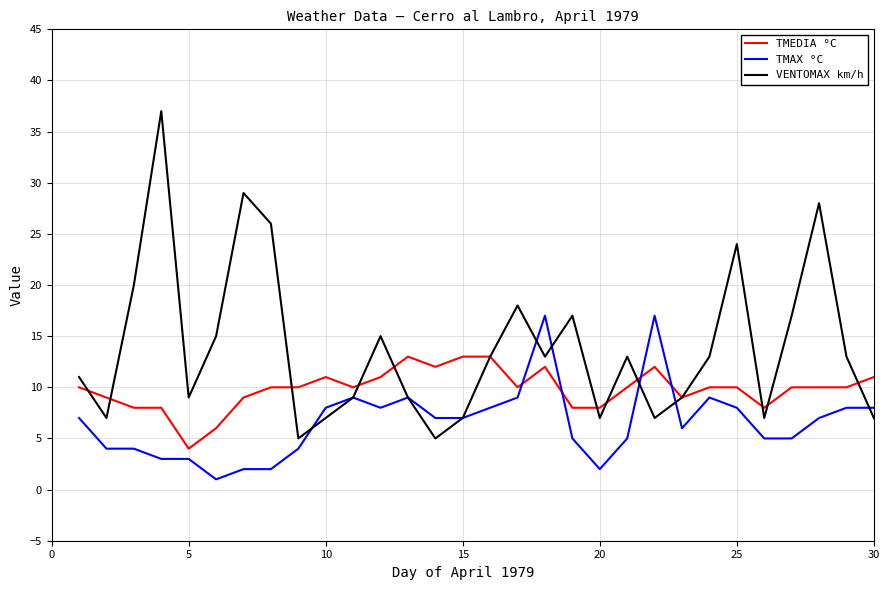

How many lines are shown in the chart?

3